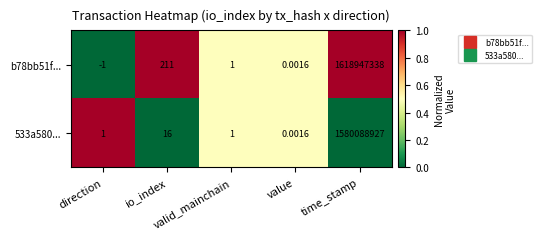

Count the number of categories in the chart.

5